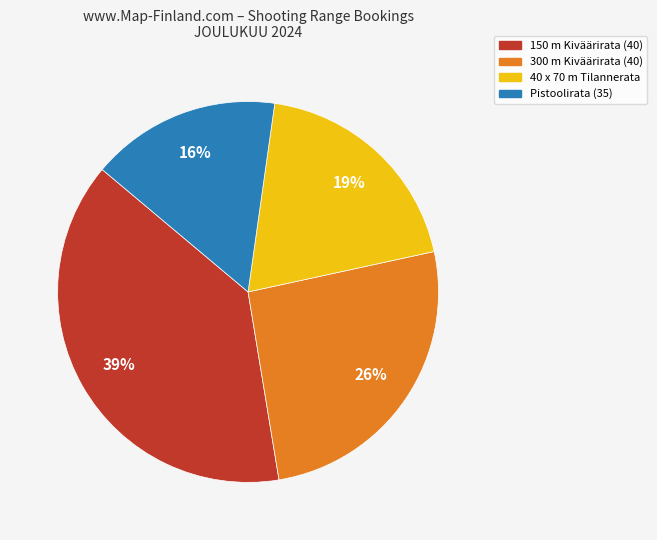

How many segments does this pie chart have?

4